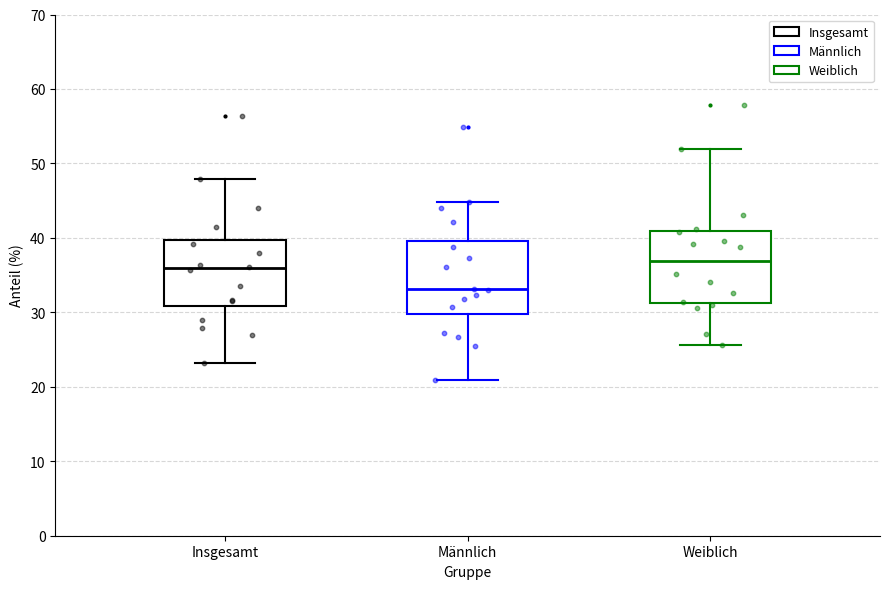

Reading left to right, transcribe this box plot: for each box, give where its median line is, the range the box spans, and where its two whiskers end, as read against the y-axis. The values are not printed on the chart, so give them approximately, as read against the axis.

Insgesamt: median 36, box 31 to 40, whiskers 23 to 48
Männlich: median 33, box 30 to 40, whiskers 21 to 45
Weiblich: median 37, box 31 to 41, whiskers 26 to 52